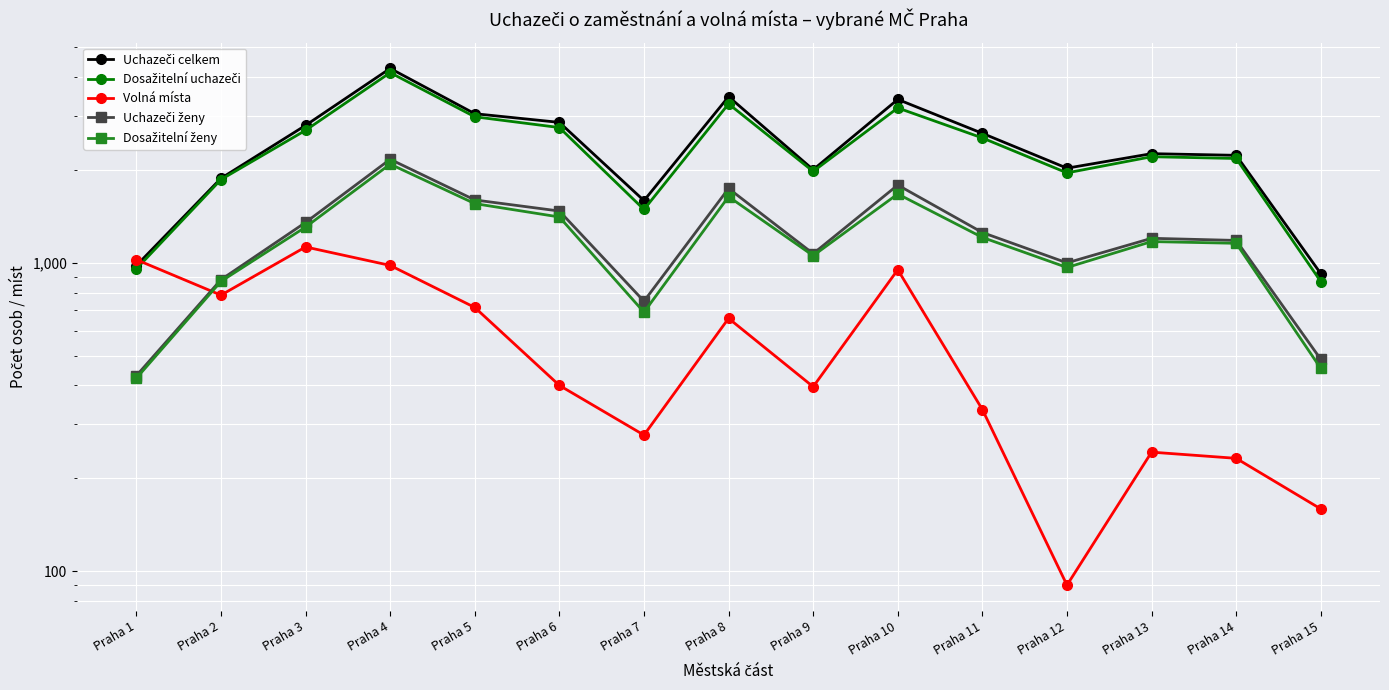

What is the spread (max minus min) of values at Praha 8?

2797